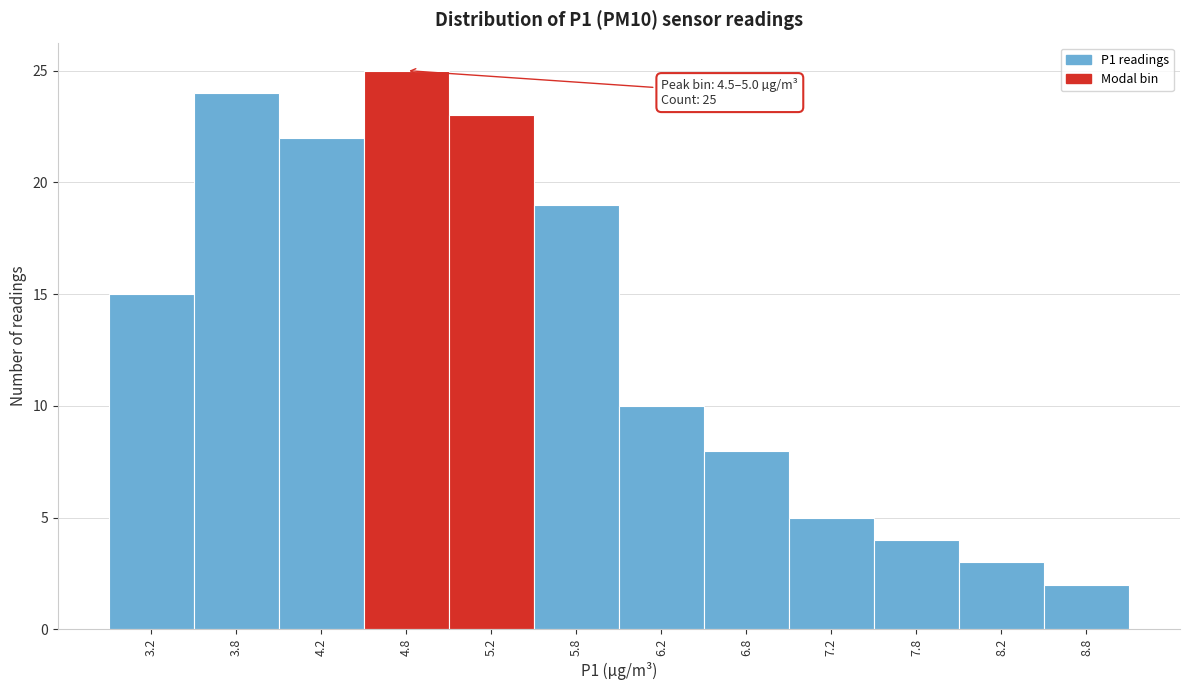

Which range on the x-axis has the tallest bar?

4.5 to 5.0